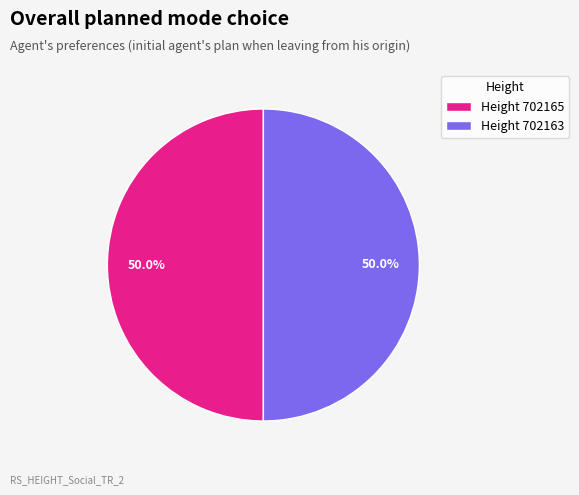

Do Height 702163 and Height 702165 together represent more than half of the pie?

Yes